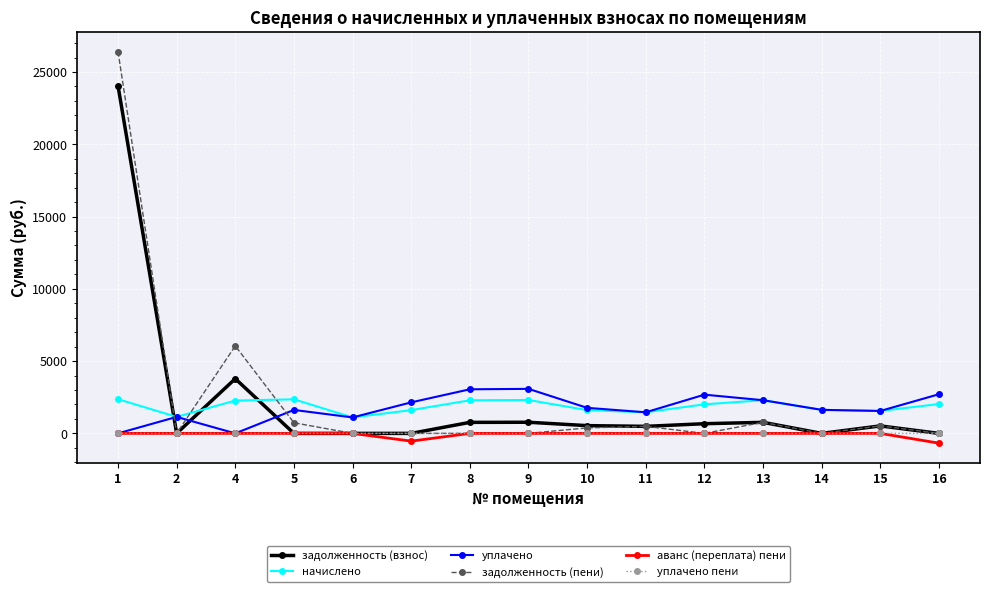

Does the chart display data point markers on the line(s)?

Yes